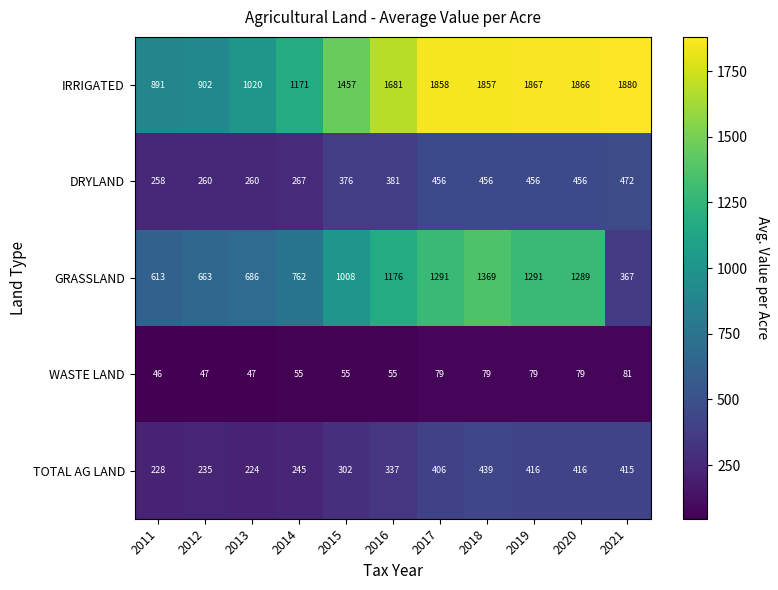

At which category is the sum across all series the highest?

2018